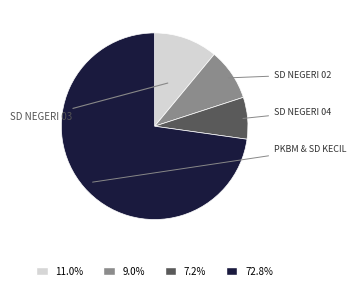

Is there any slice that represents more than half of the pie?

Yes